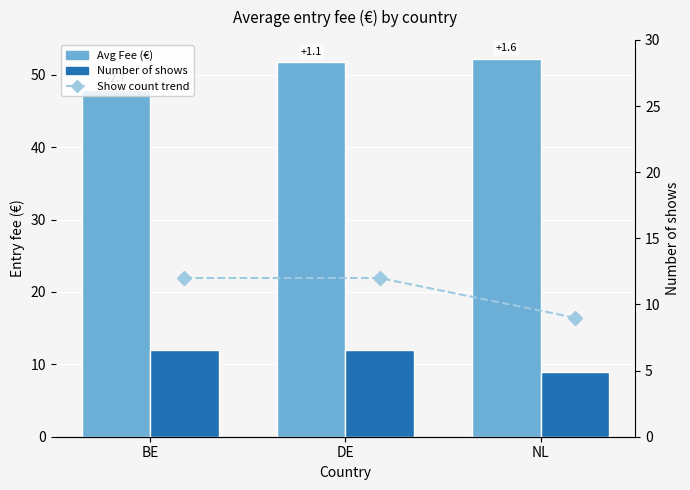

Which category has the lowest value in the Avg Fee (€) series?

BE